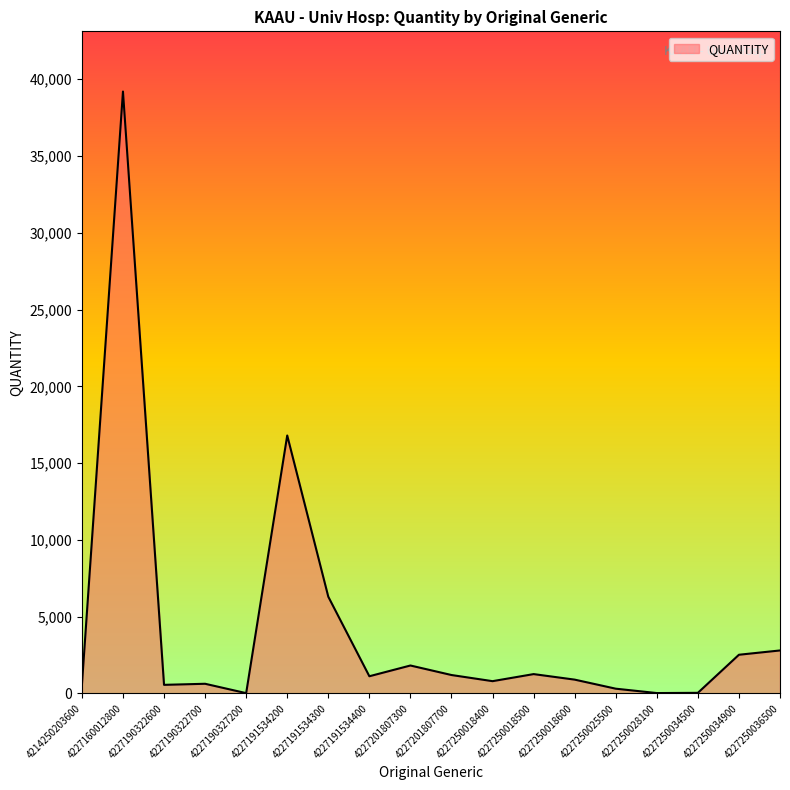

What is the average value?

4270